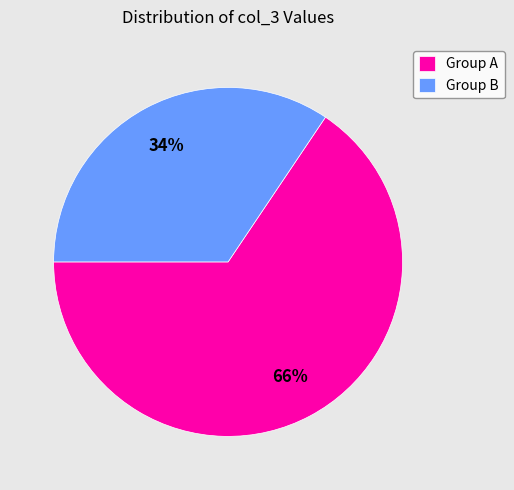

Rank the categories by value from highest to lowest.

Group A, Group B